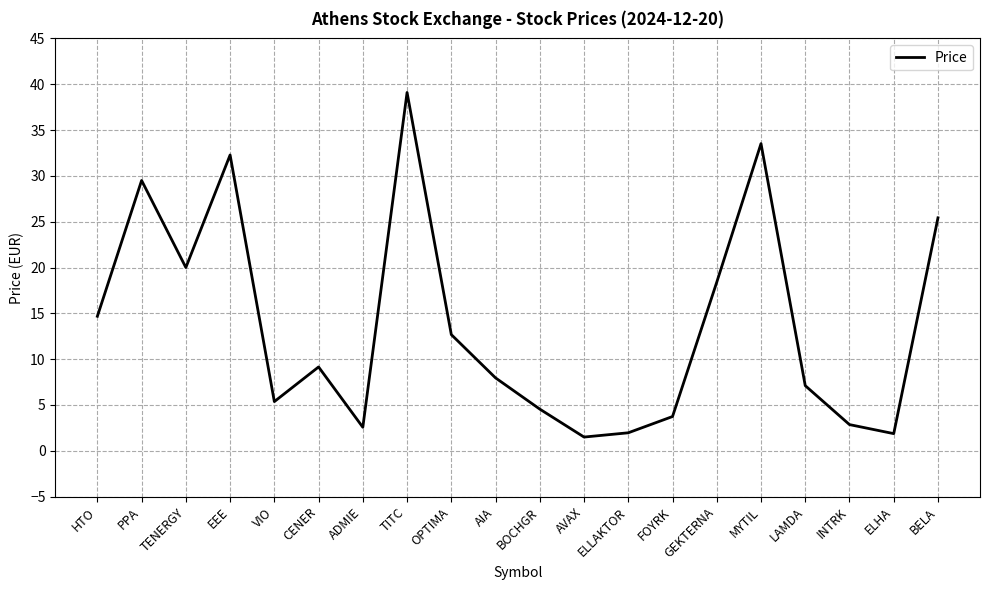

At which label is the value closest to 20?

TENERGY